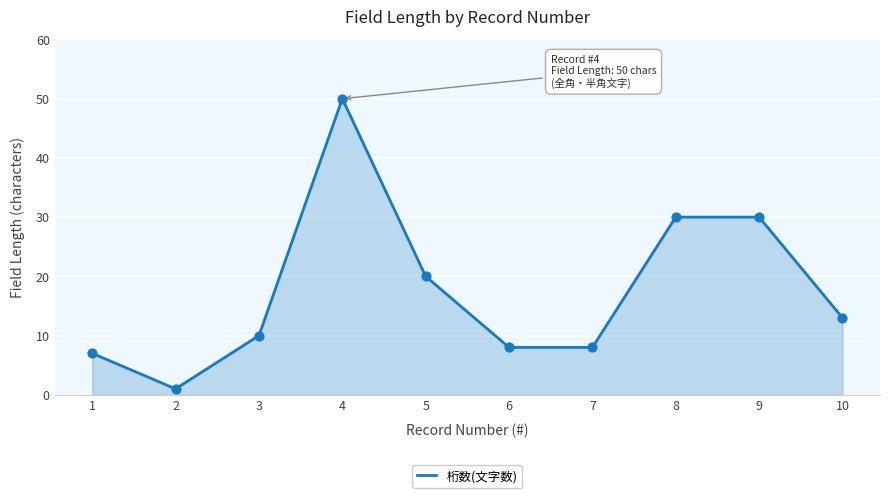

Between 1 and 6, which is larger?

6